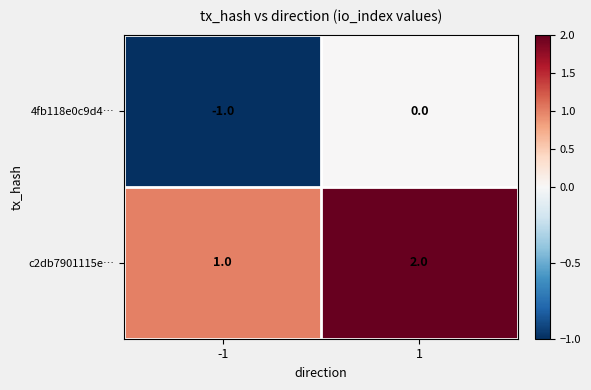

Reading left to right, what are all the values shown in this chart?

4fb118e0c9d4…: -1	0
c2db7901115e…: 1	2